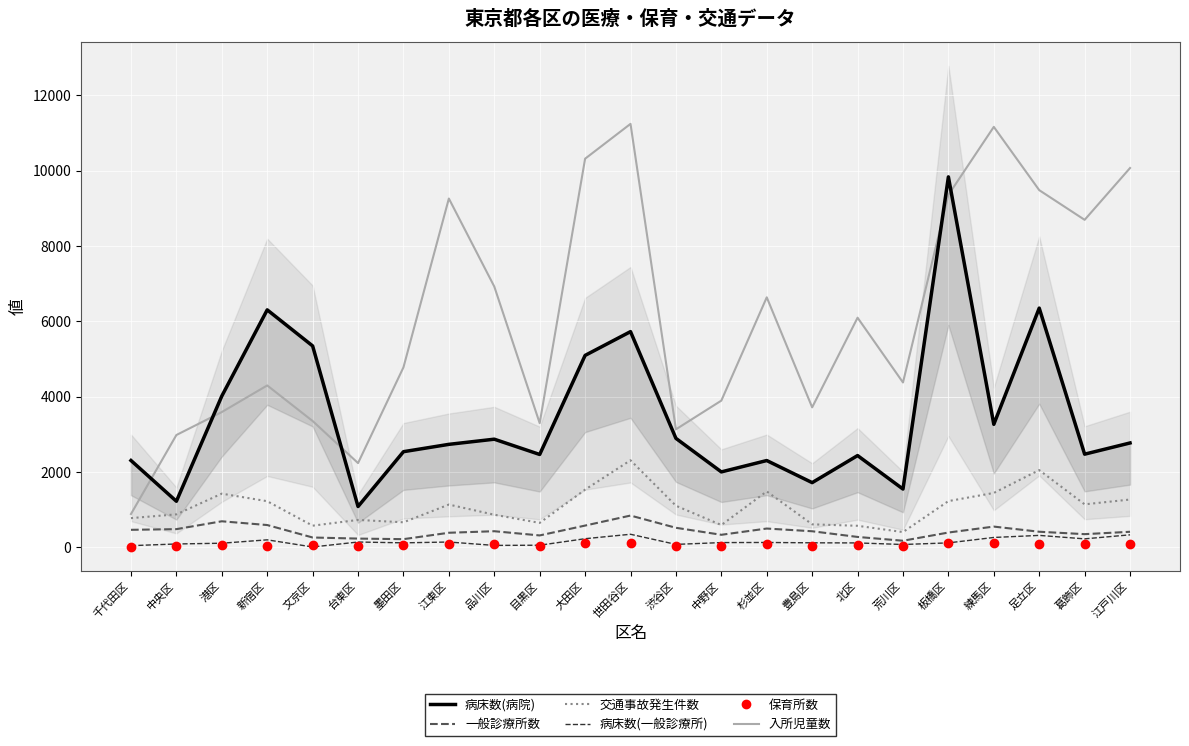

True or false: 保育所数 and 病床数(病院) intersect in this chart.

False